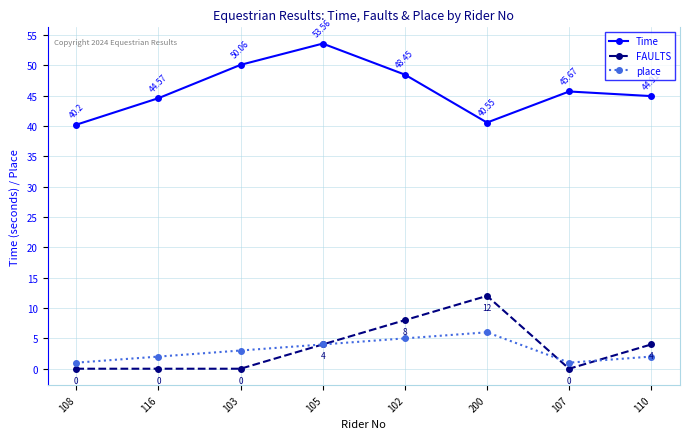

At which category does FAULTS reach its first local peak?

200